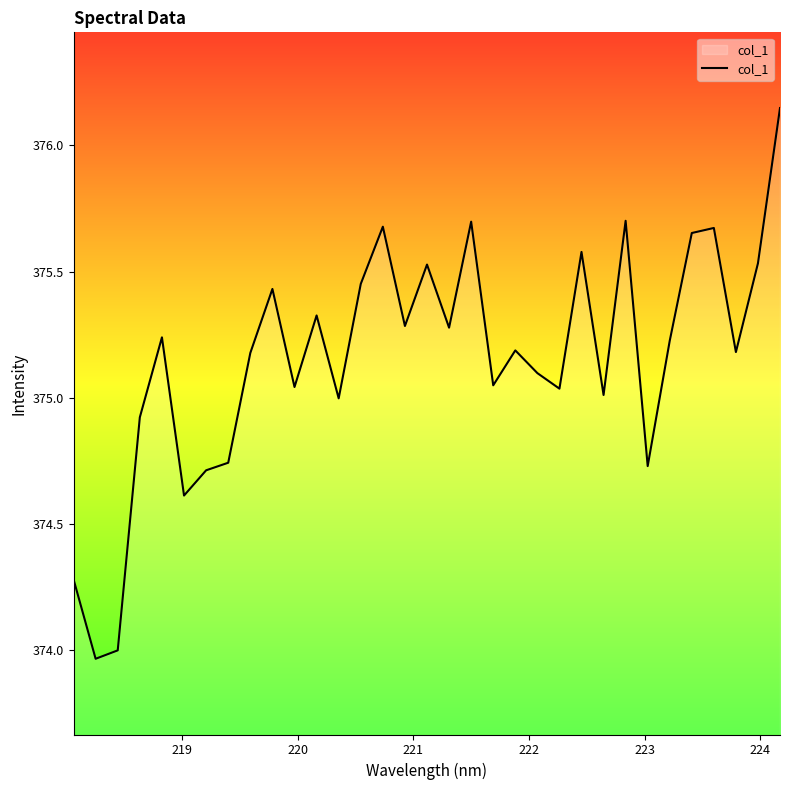

Is this an area chart (filled region under the line)?

Yes